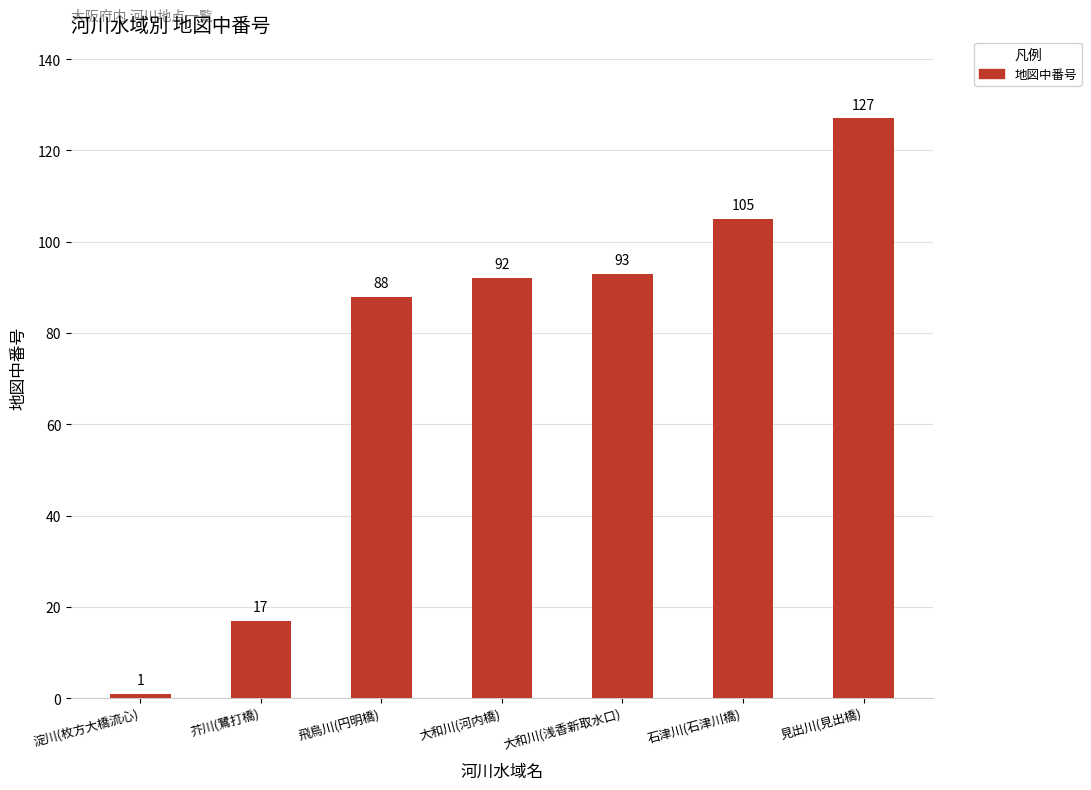

Rank the categories by value from highest to lowest.

見出川(見出橋), 石津川(石津川橋), 大和川(浅香新取水口), 大和川(河内橋), 飛鳥川(円明橋), 芥川(鷺打橋), 淀川(枚方大橋流心)